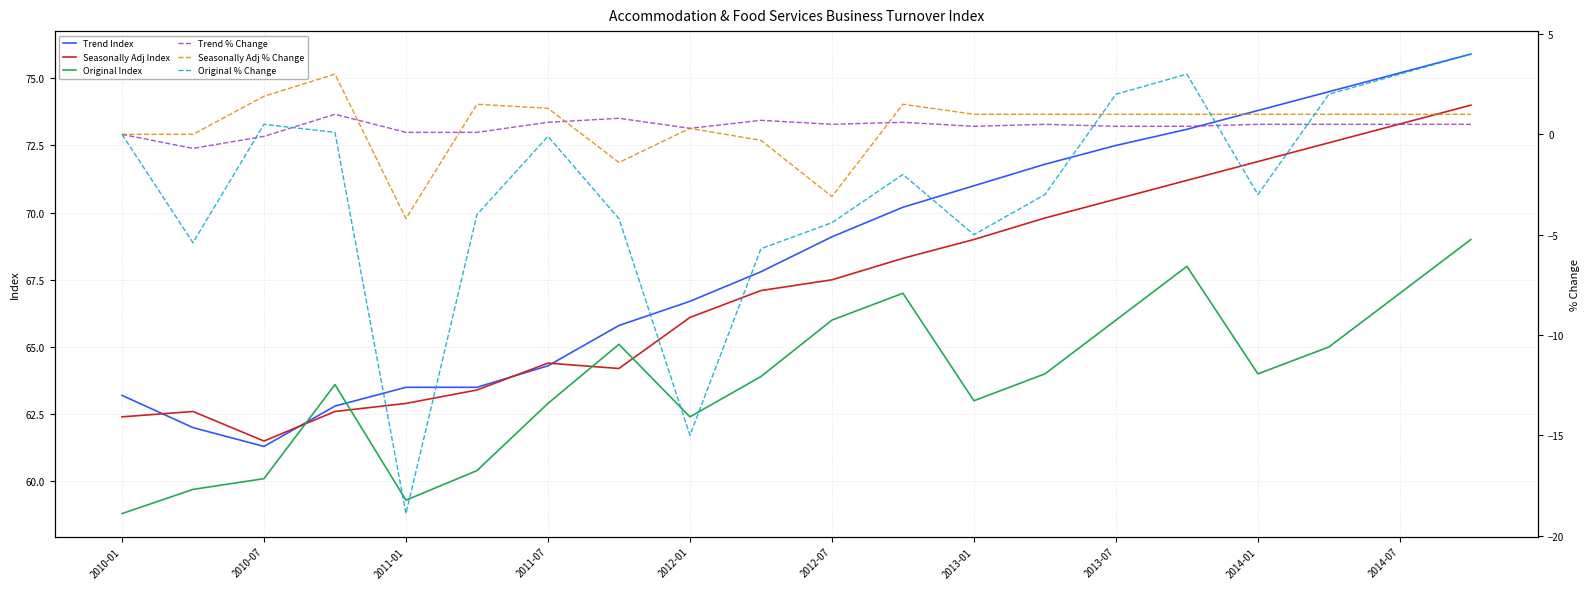

What are all the series names shown in the legend?

Trend Index, Seasonally Adj Index, Original Index, Trend % Change, Seasonally Adj % Change, Original % Change